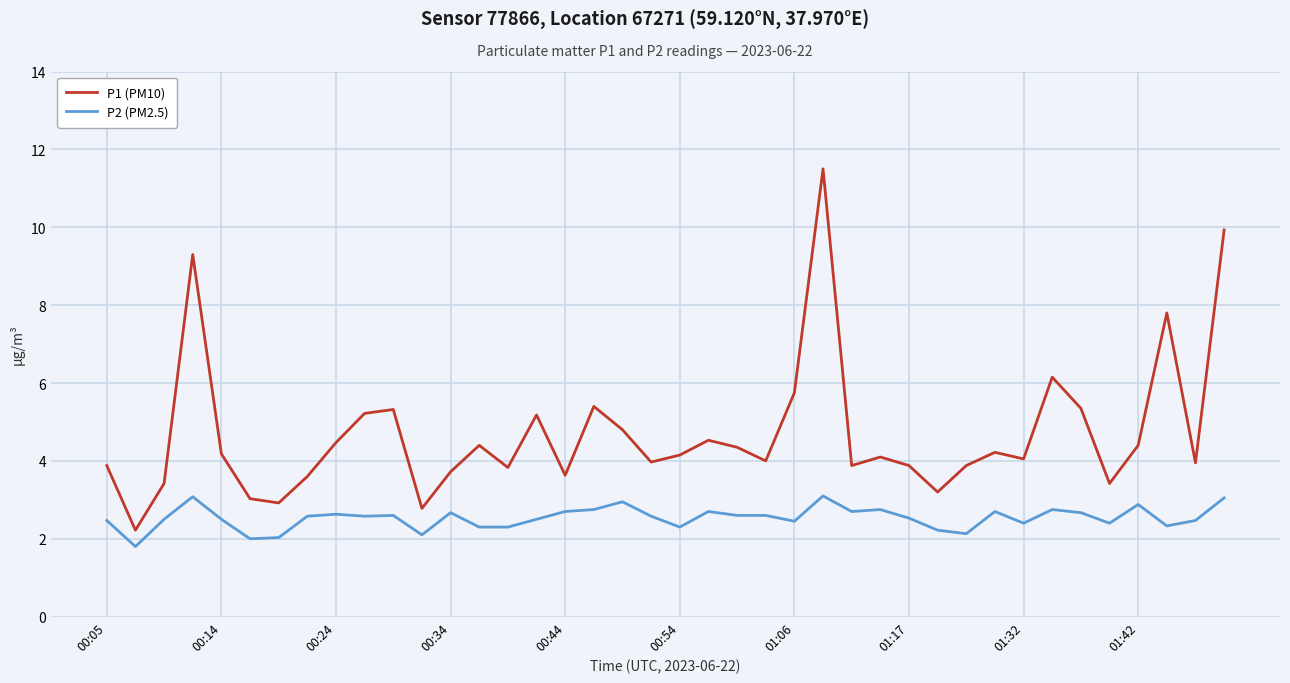

True or false: P2 (PM2.5) and P1 (PM10) cross at least once.

False